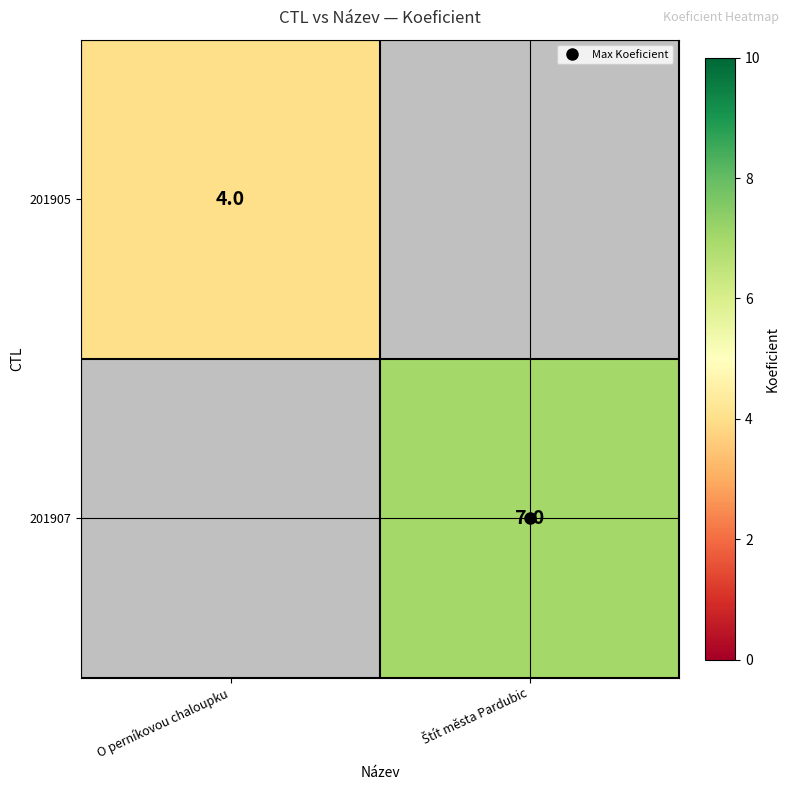

Which category has the lowest value across all series?

O perníkovou chaloupku